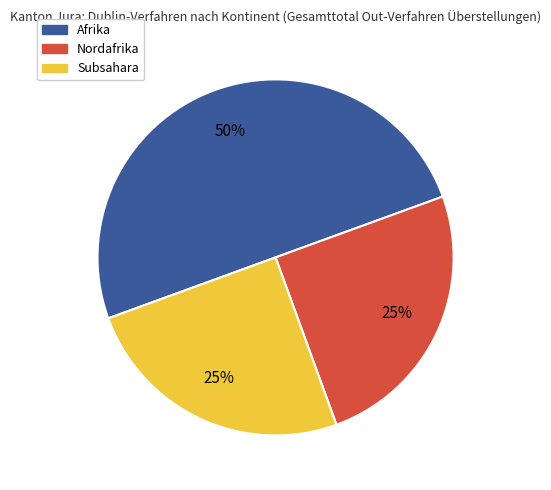

To the nearest percent, what is the average slice percentage?

33%